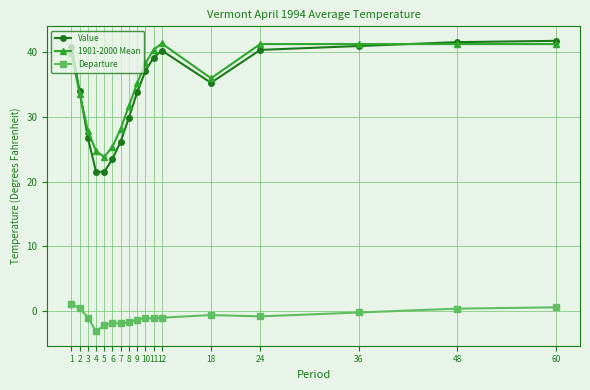

What is the value of the Value point at the 2nd from the left?

34.0